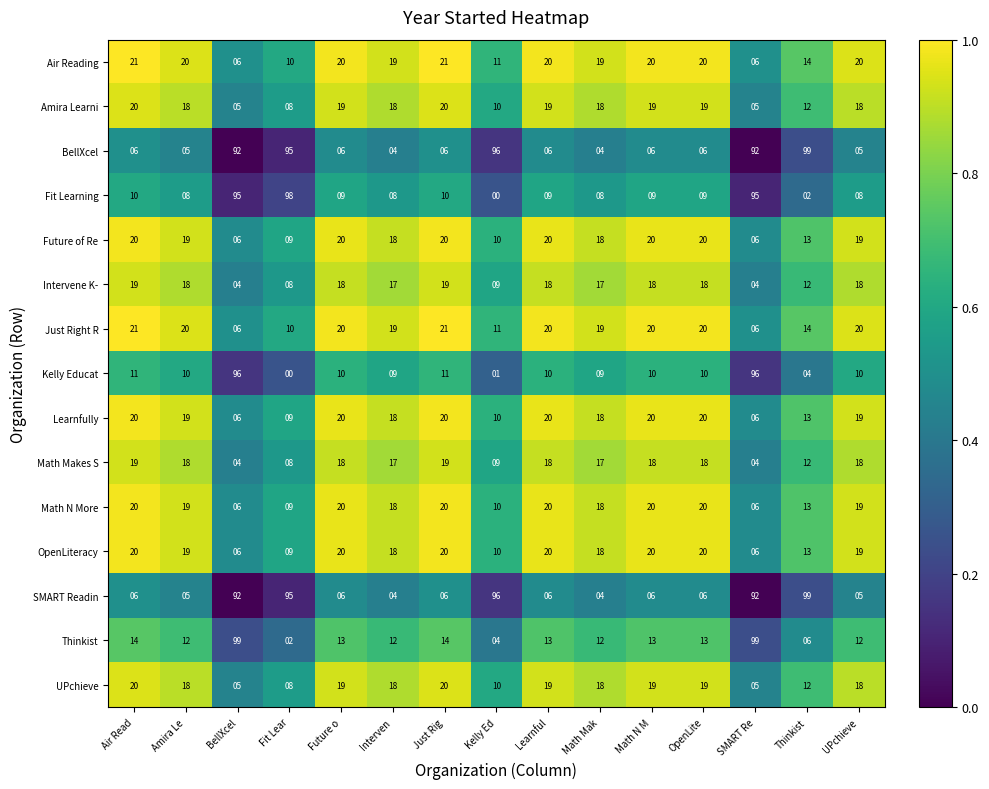

At how many categories does at least one series exceed 0?

15